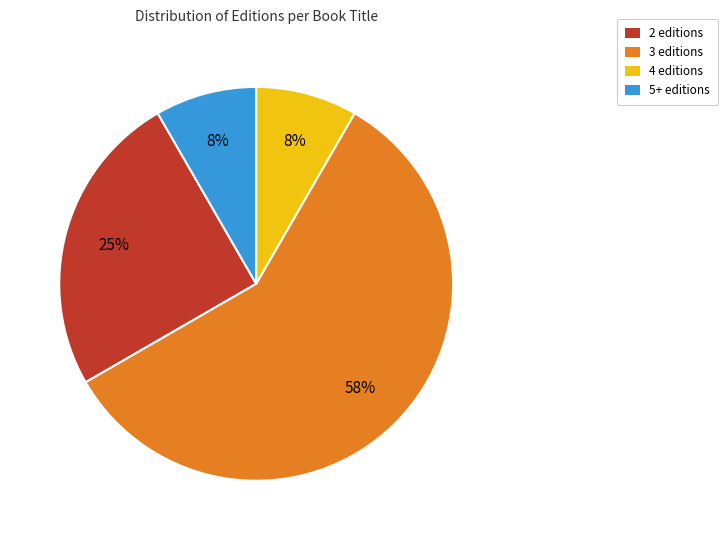

To the nearest percent, what is the average slice percentage?

25%